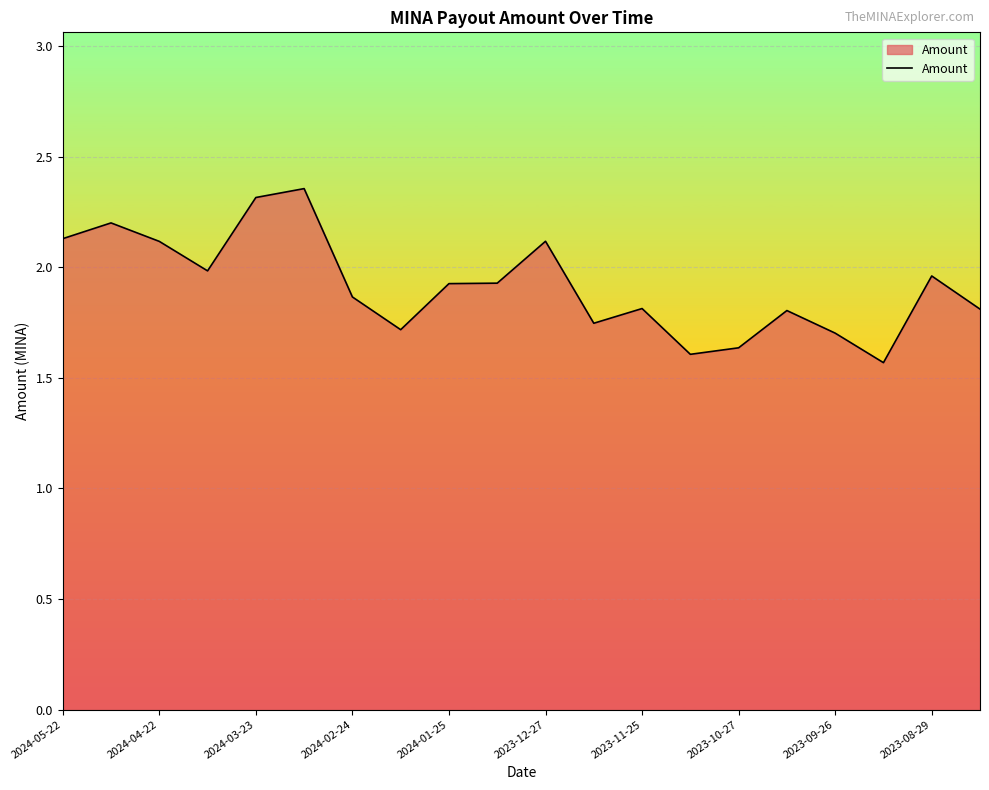

What is the difference between the maximum and minimum values?

0.8